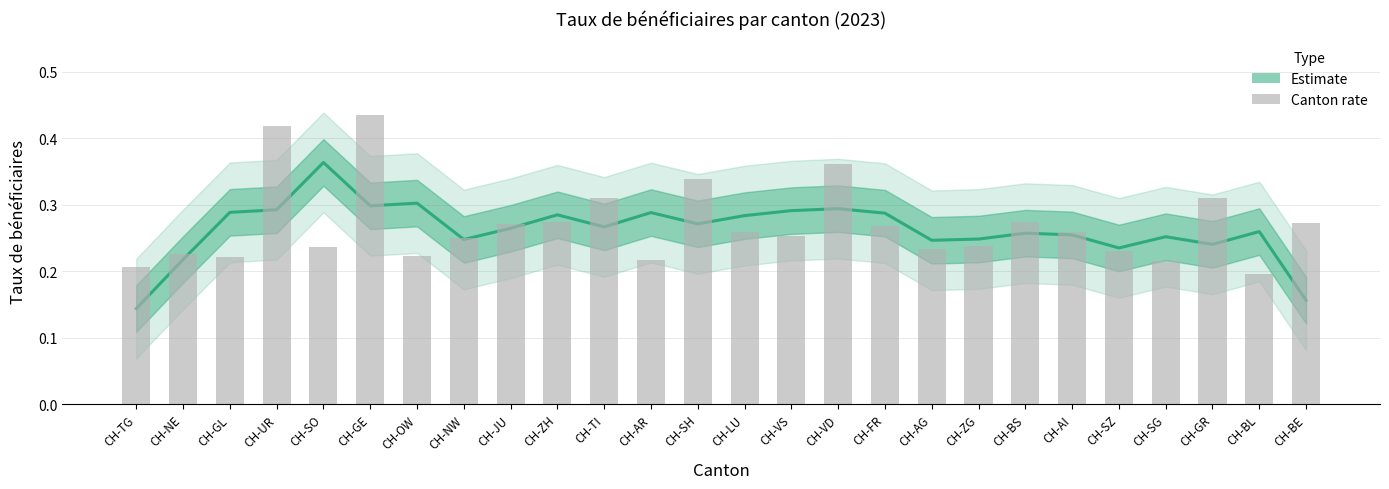

At how many categories does at least one series exceed 0?

26